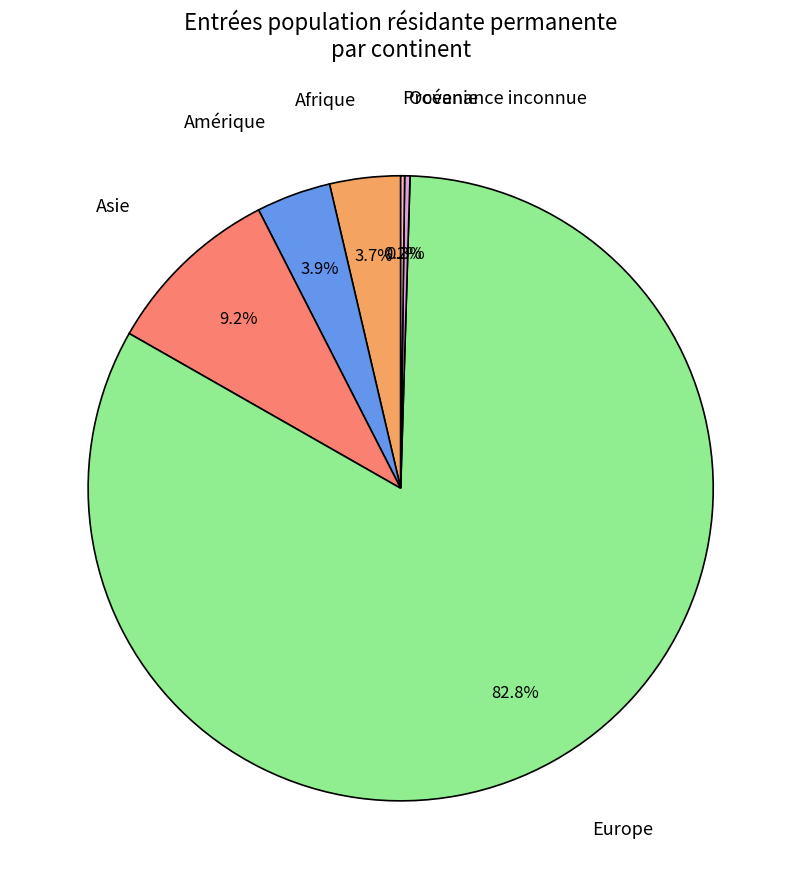

Which has a higher value, Europe or Asie?

Europe